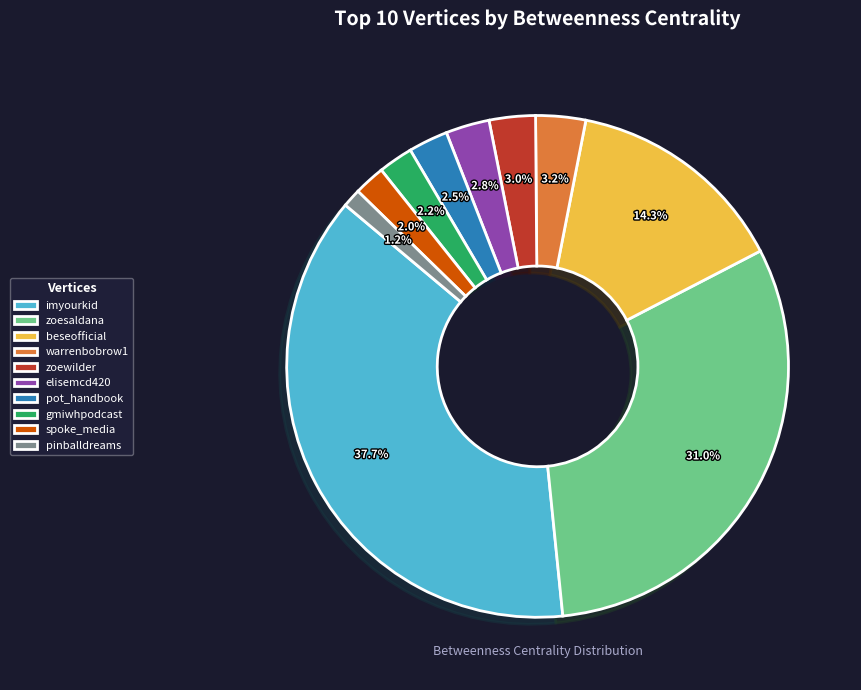

Which slice is the smallest?

pinballdreams